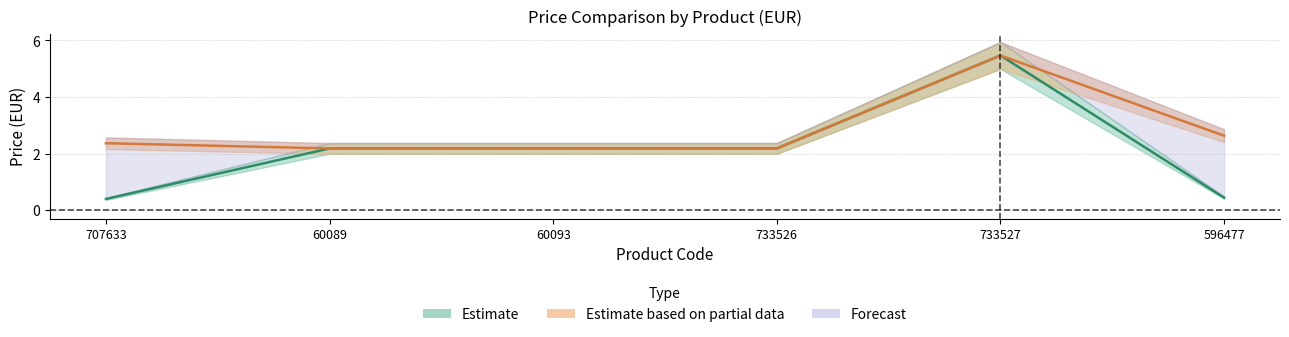

What is the label of the 1st point from the left?

707633